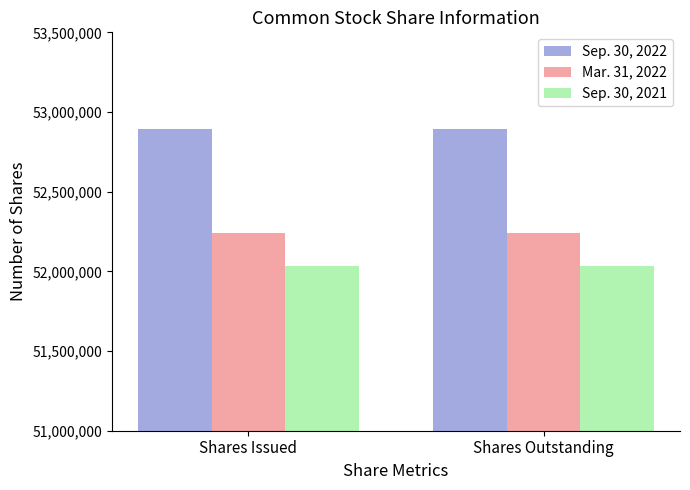

What is the average value of the Sep. 30, 2021 series?

52035864